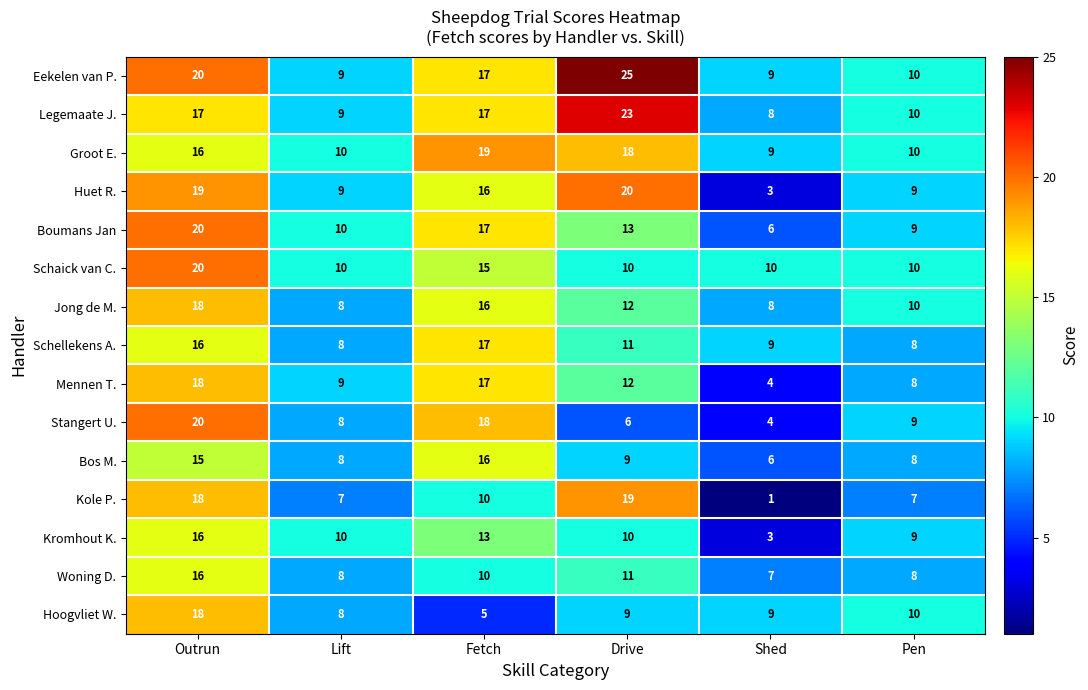

At which category is the sum across all series the highest?

Outrun